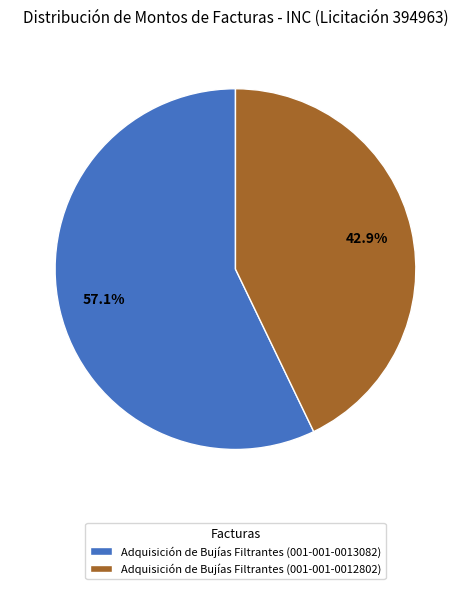

Is the sum of Adquisición de Bujías Filtrantes (001-001-0012802) and Adquisición de Bujías Filtrantes (001-001-0013082) greater than half?

Yes